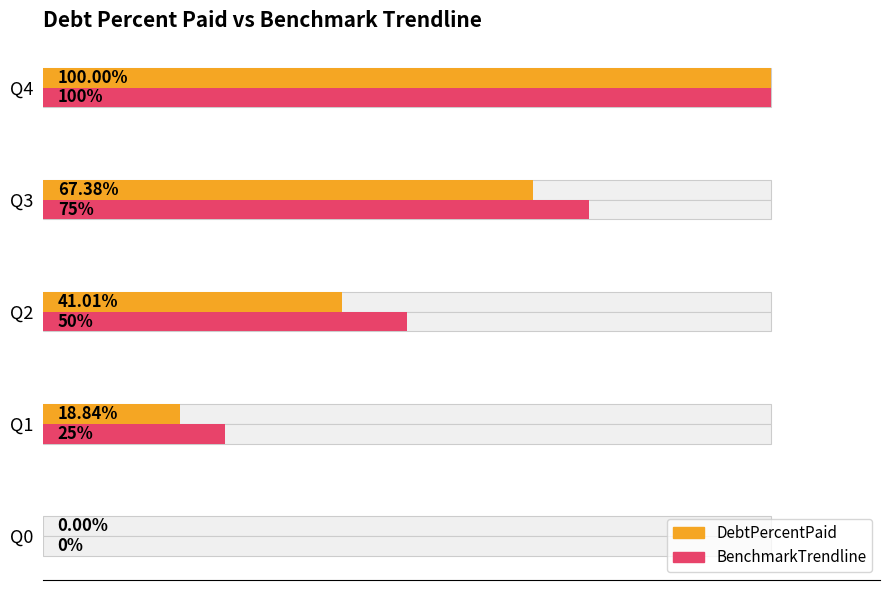

What are all the series names shown in the legend?

DebtPercentPaid, BenchmarkTrendline